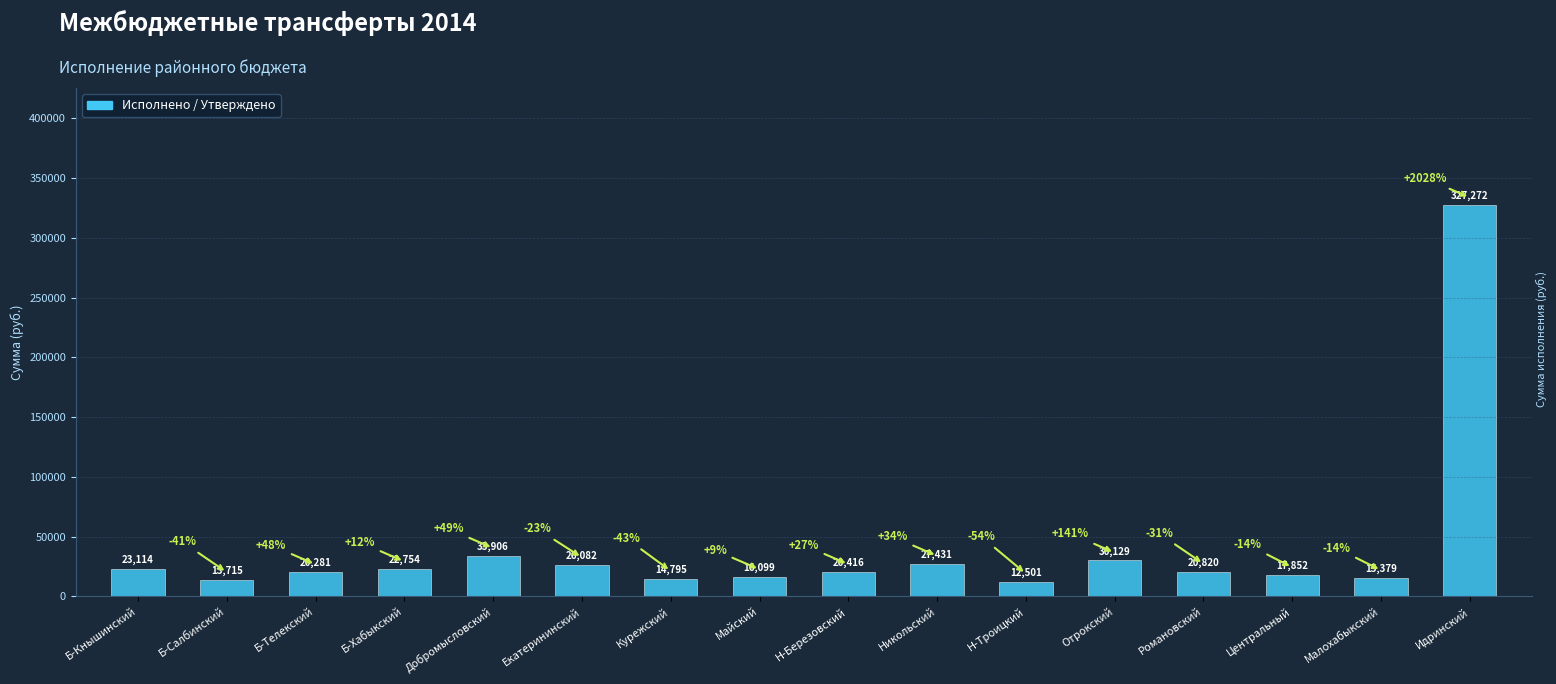

Is it true that the value at Курежский is 14795?

True